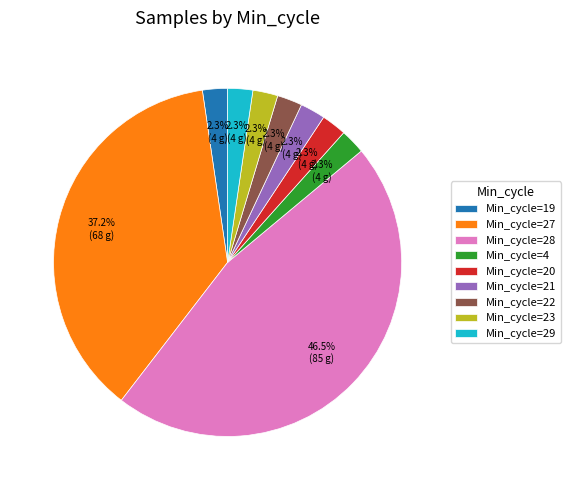

Which has a higher value, Min_cycle=28 or Min_cycle=19?

Min_cycle=28